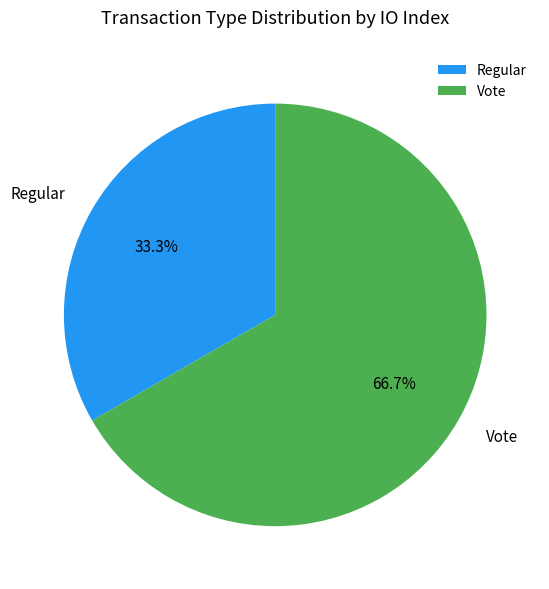

Count the number of slices in the pie.

2